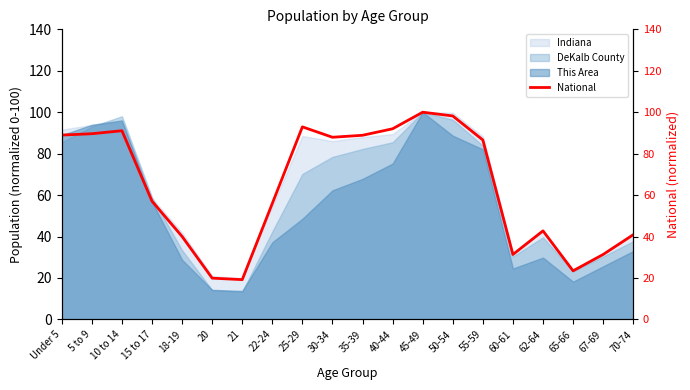

Rank the categories by value from lowest to highest.

21, 20, 65-66, 60-61, 67-69, 18-19, 70-74, 62-64, 22-24, 15 to 17, 55-59, 30-34, 35-39, Under 5, 5 to 9, 10 to 14, 40-44, 25-29, 50-54, 45-49